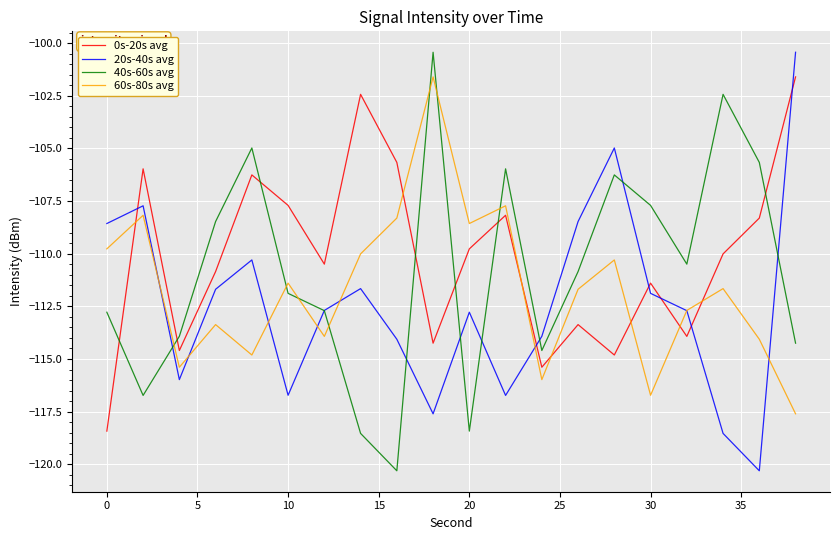

Count the number of data series in this chart.

4